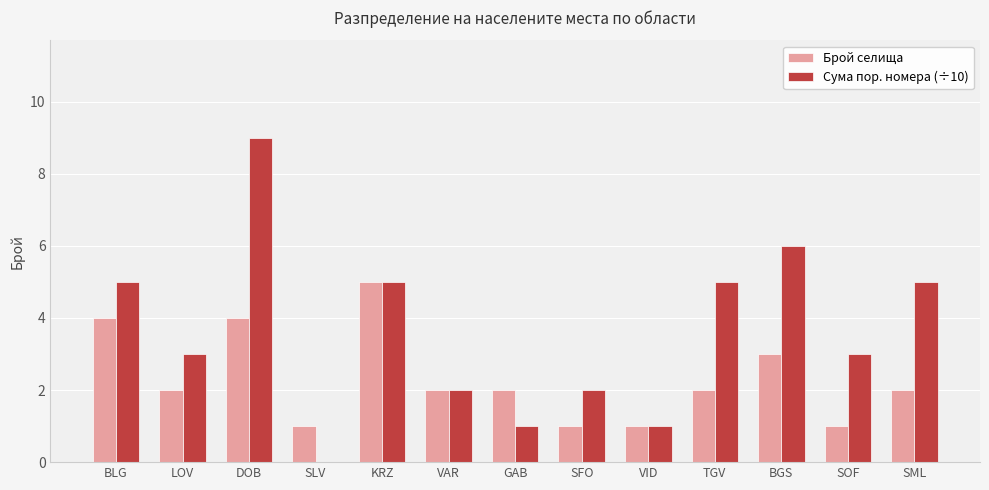

At which category does the chart reach its peak across all series?

DOB